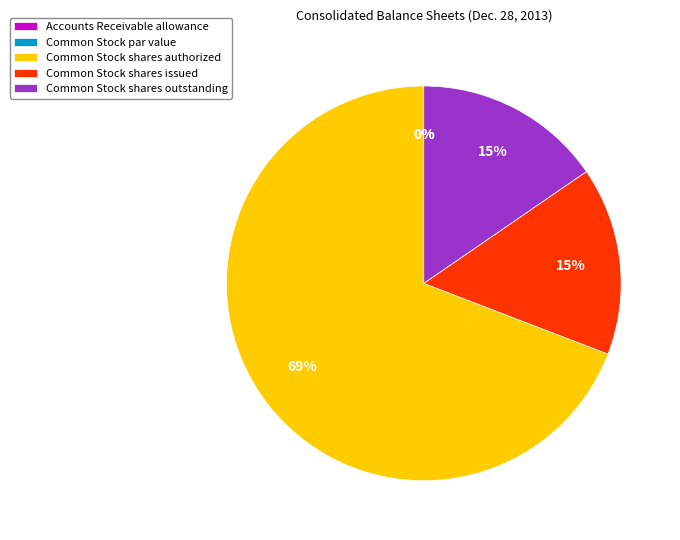

What percentage is the Common Stock shares issued slice, to the nearest percent?

15%